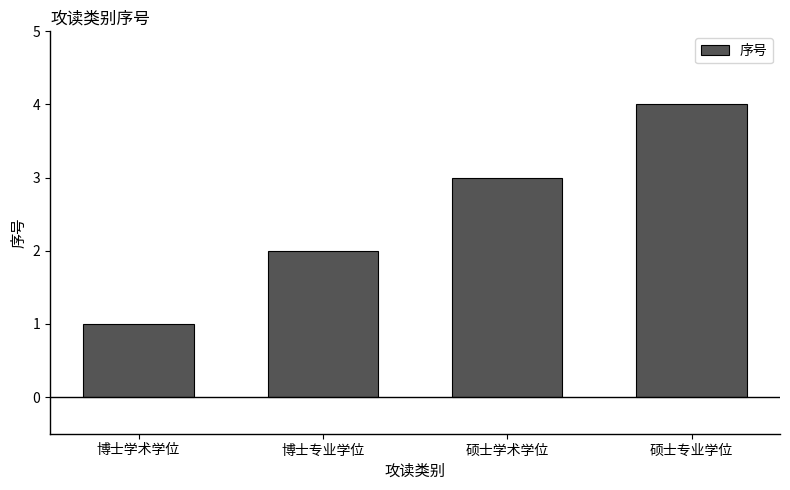

What is the change in value from 博士专业学位 to 硕士专业学位?

+2